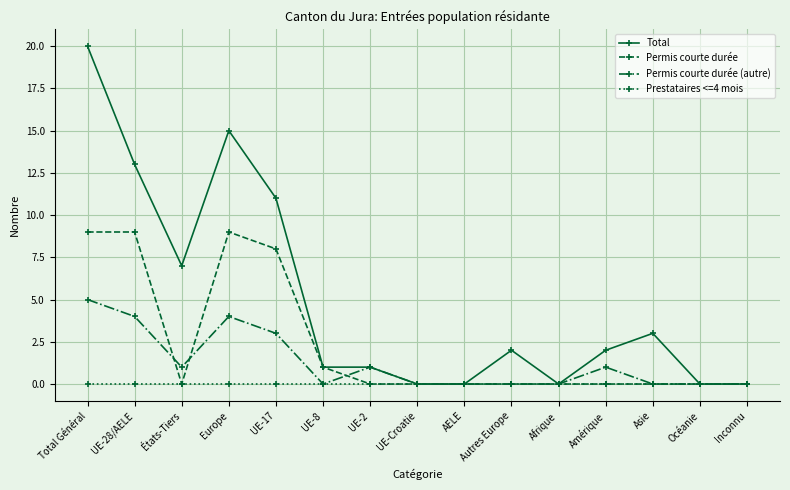

What is the label of the 2nd point from the left?

UE-28/AELE